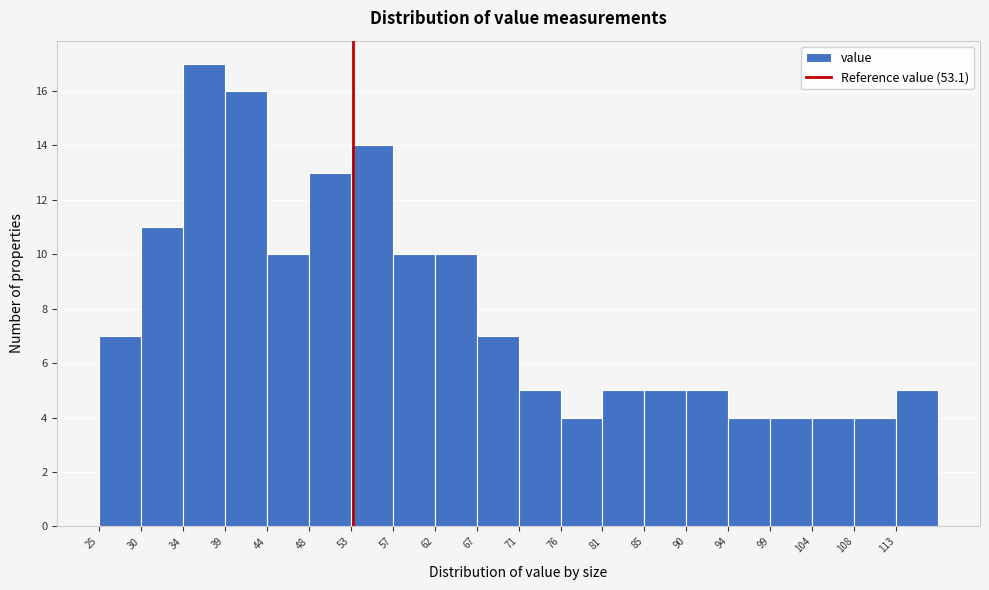

Reading left to right, list every bar in this chart as the range it spans on the x-axis followed by its height. Neither the bar edges nor the heights are printed on the chart, so give them approximately, as read against the axes.

25.0 to 29.5: 7
29.5 to 34.5: 11
34.5 to 39.0: 17
39.0 to 43.5: 16
43.5 to 48.0: 10
48.0 to 53.0: 13
53.0 to 57.5: 14
57.5 to 62.0: 10
62.0 to 66.5: 10
66.5 to 71.5: 7
71.5 to 76.0: 5
76.0 to 80.5: 4
80.5 to 85.0: 5
85.0 to 90.0: 5
90.0 to 94.5: 5
94.5 to 99.0: 4
99.0 to 103.5: 4
103.5 to 108.5: 4
108.5 to 113.0: 4
113.0 to 117.5: 5